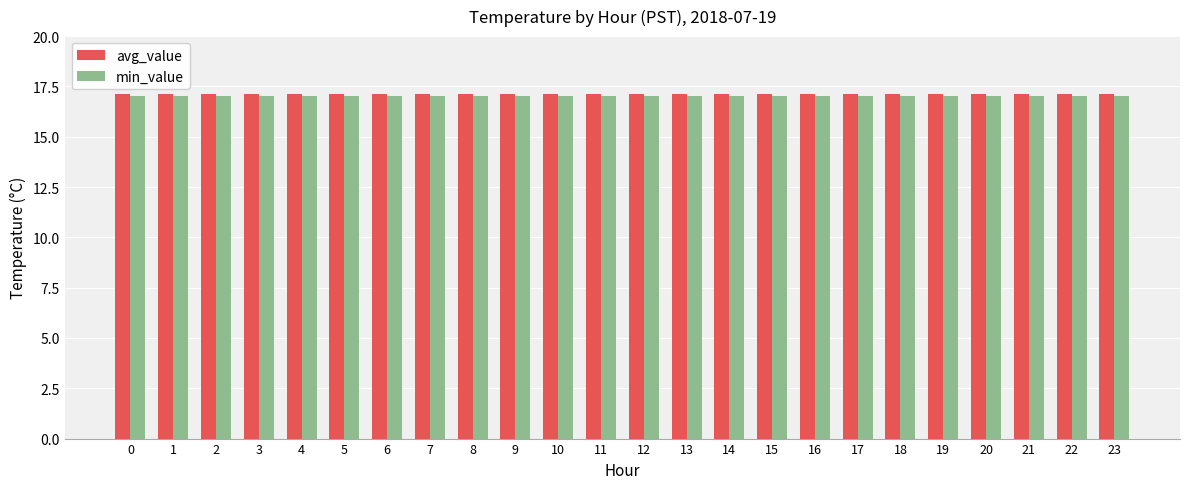

What is the sum of the min_value values at 10 and 15?

34.0